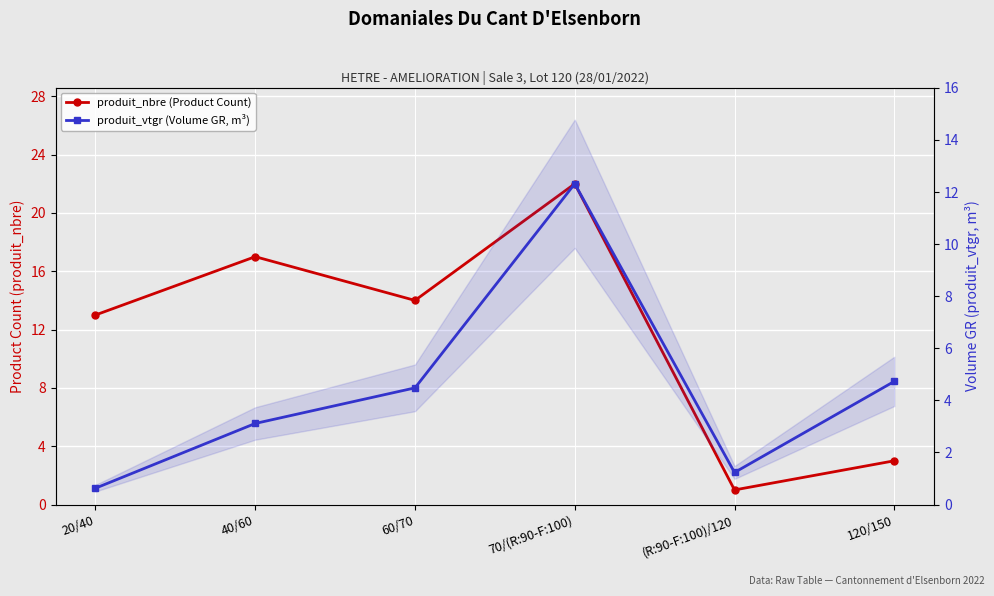

Between which two adjacent categories do produit_nbre (Product Count) and produit_vtgr (Volume GR, m³) first intersect?

70/(R:90-F:100) and (R:90-F:100)/120